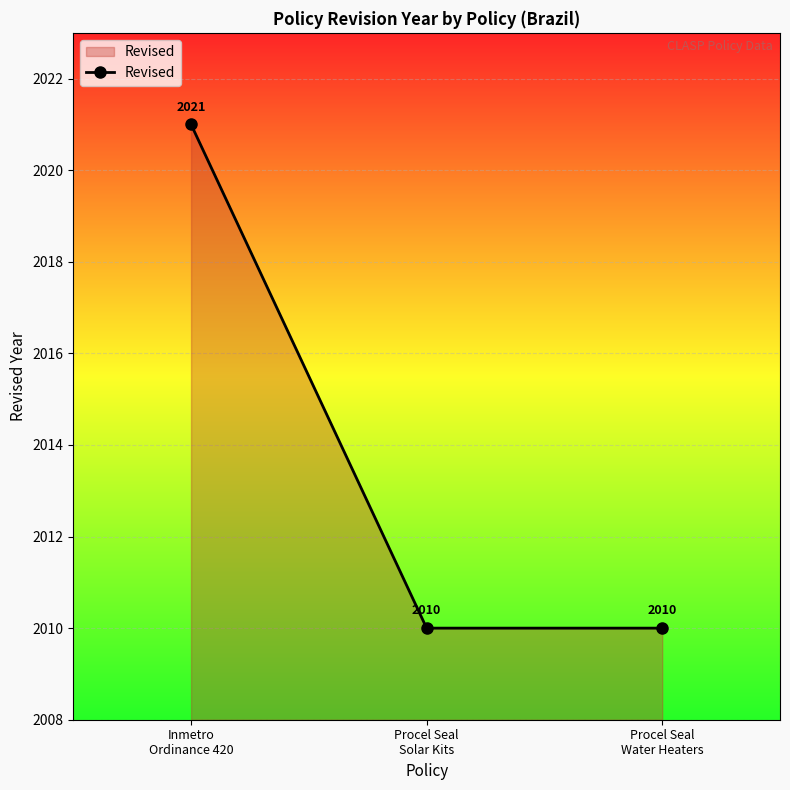

What is the value of the 1st point from the left?

2021